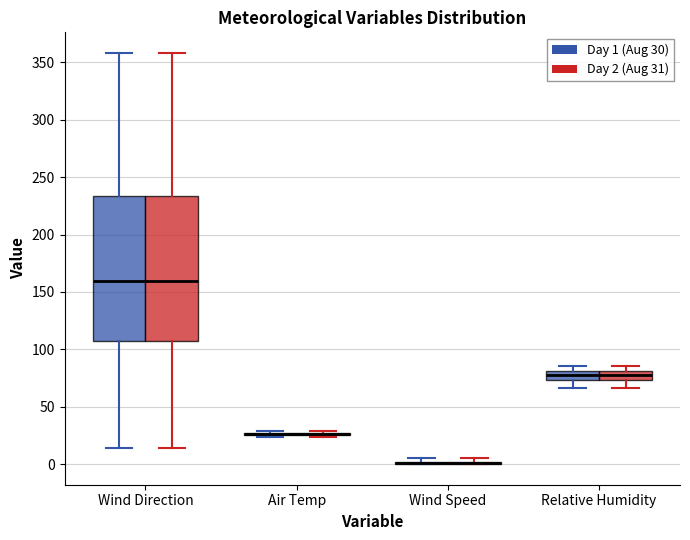

Reading left to right, read every box against the y-axis: the position of its median line, the range the box covers, and the ends of its whiskers. The values are not printed on the chart, so give them approximately, as read against the axis.

Wind Direction (Day 1 (Aug 30)): median 160, box 105 to 235, whiskers 15 to 360
Wind Direction (Day 2 (Aug 31)): median 160, box 105 to 235, whiskers 15 to 360
Air Temp (Day 1 (Aug 30)): box collapsed to a line at 25, whiskers 25 to 30
Air Temp (Day 2 (Aug 31)): box collapsed to a line at 25, whiskers 25 to 30
Wind Speed (Day 1 (Aug 30)): box collapsed to a line at 0, whiskers 0 to 5
Wind Speed (Day 2 (Aug 31)): box collapsed to a line at 0, whiskers 0 to 5
Relative Humidity (Day 1 (Aug 30)): median 80 (inside the box), box 75 to 80, whiskers 65 to 85
Relative Humidity (Day 2 (Aug 31)): median 80 (inside the box), box 75 to 80, whiskers 65 to 85